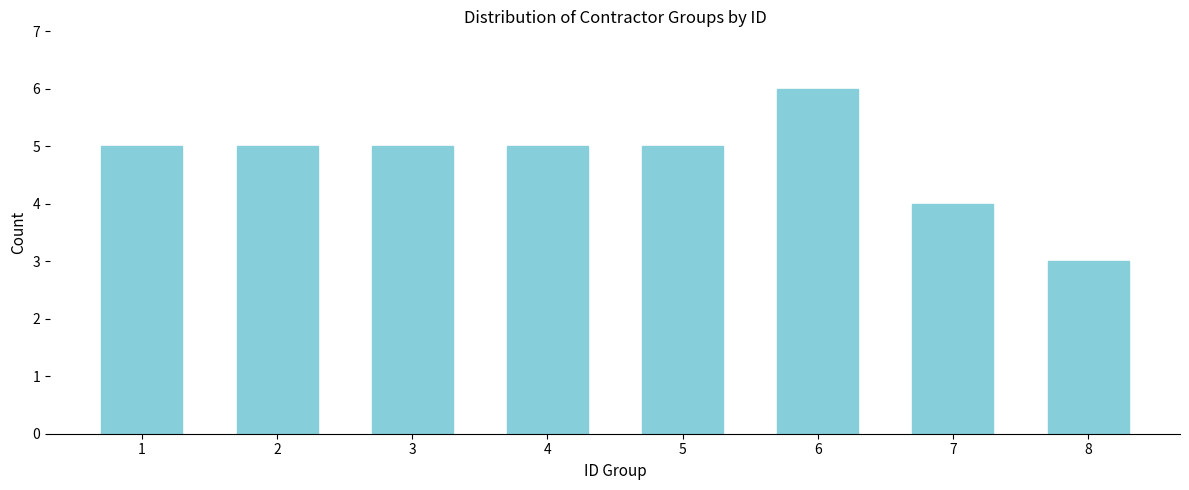

Reading right to left, extract all data points from this chart.

3	4	6	5	5	5	5	5